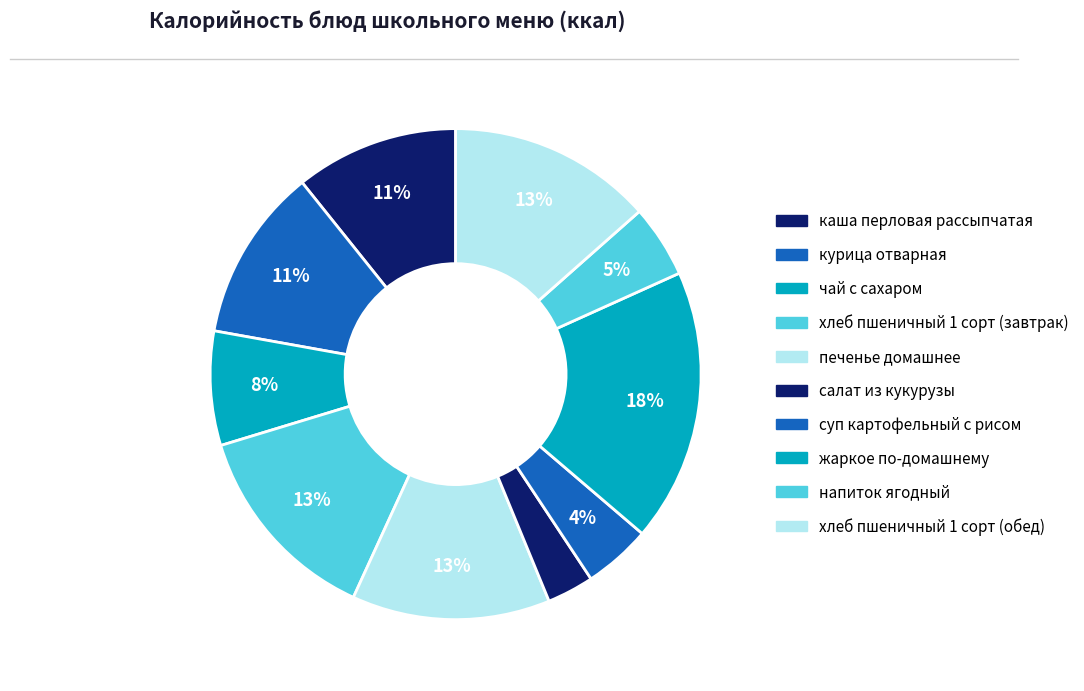

To the nearest percent, what is the difference between the суп картофельный с рисом and печенье домашнее slice percentages?

9%